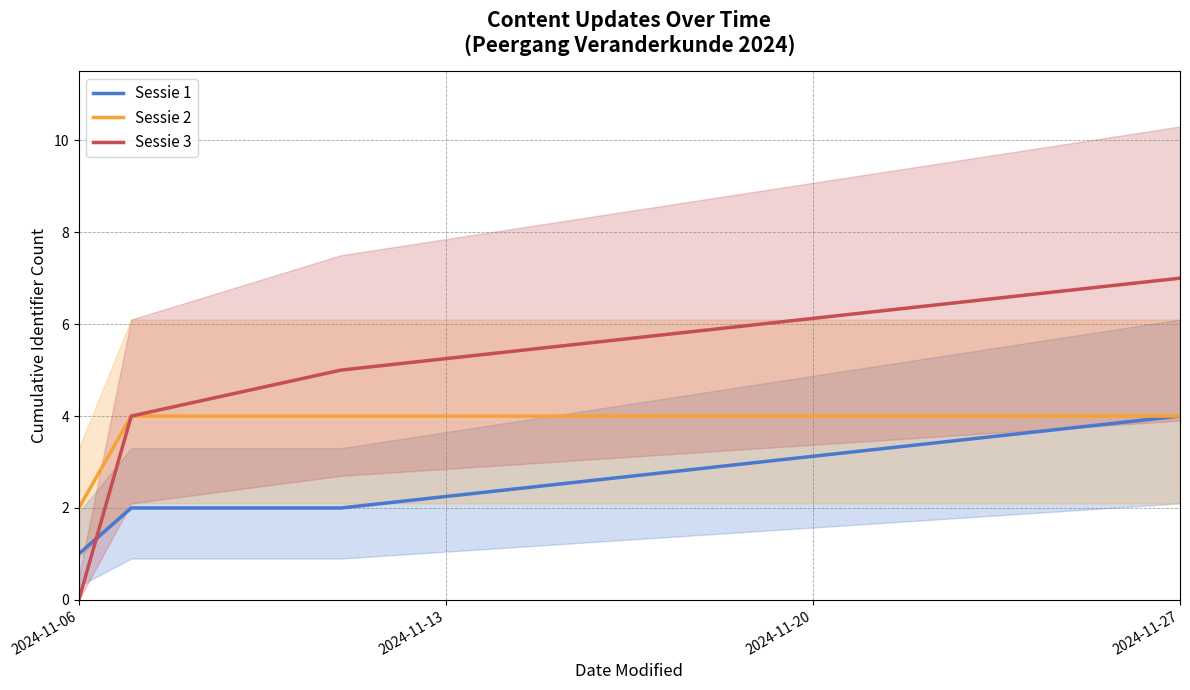

True or false: Sessie 1 and Sessie 3 cross at least once.

True